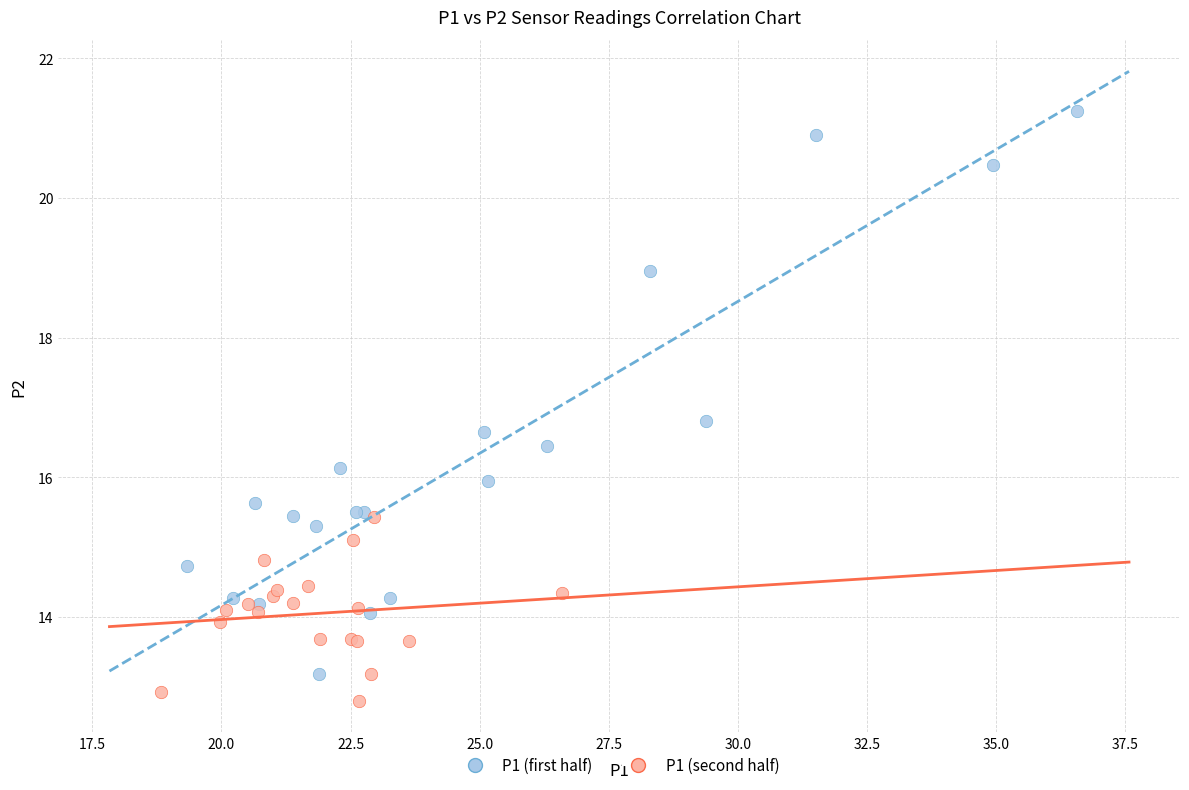

Which series reaches the maximum Y coordinate?

P1 (first half)